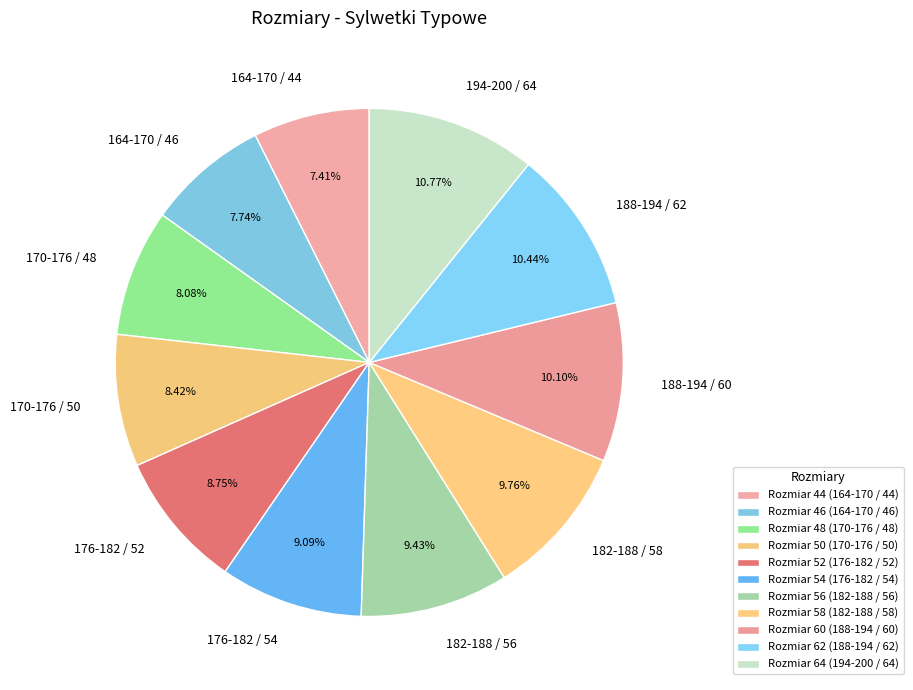

What percentage do 182-188 / 56 and 176-182 / 52 together represent?

18.2%